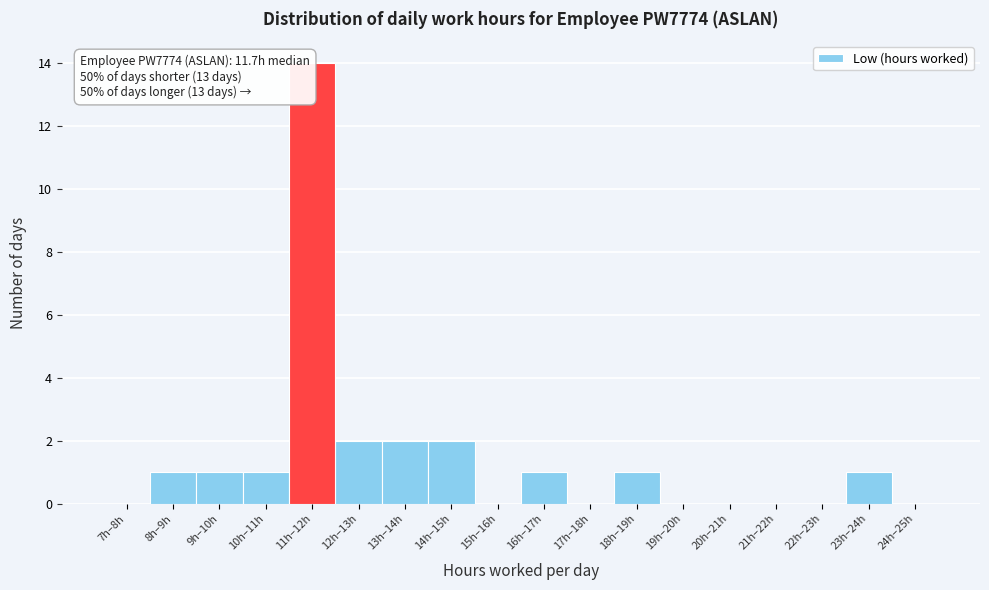

Reading left to right, transcribe all the data shown in this chart.

7h–8h=0	8h–9h=1	9h–10h=1	10h–11h=1	11h–12h=14	12h–13h=2	13h–14h=2	14h–15h=2	15h–16h=0	16h–17h=1	17h–18h=0	18h–19h=1	19h–20h=0	20h–21h=0	21h–22h=0	22h–23h=0	23h–24h=1	24h–25h=0